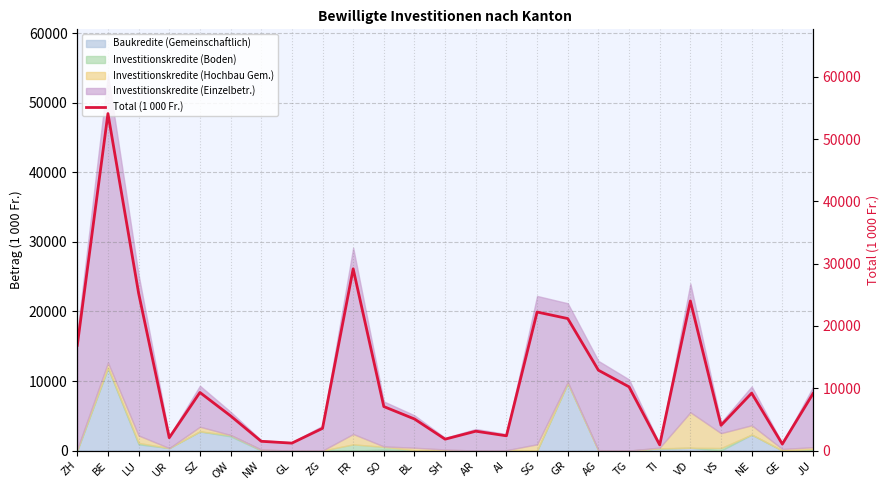

What is the difference between the second highest and minimum values?

28260.4